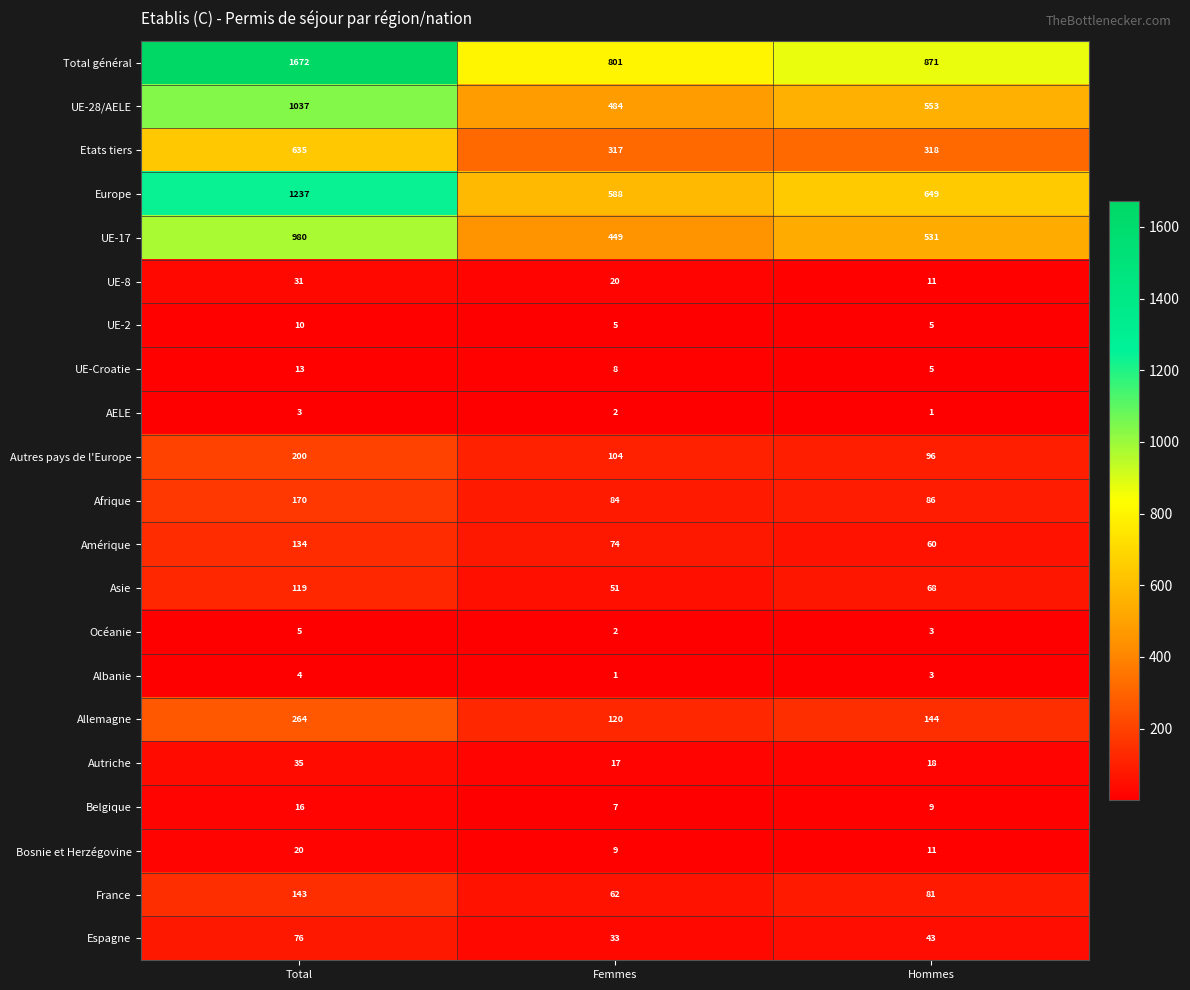

True or false: Asie has a value of 51 at Femmes.

True